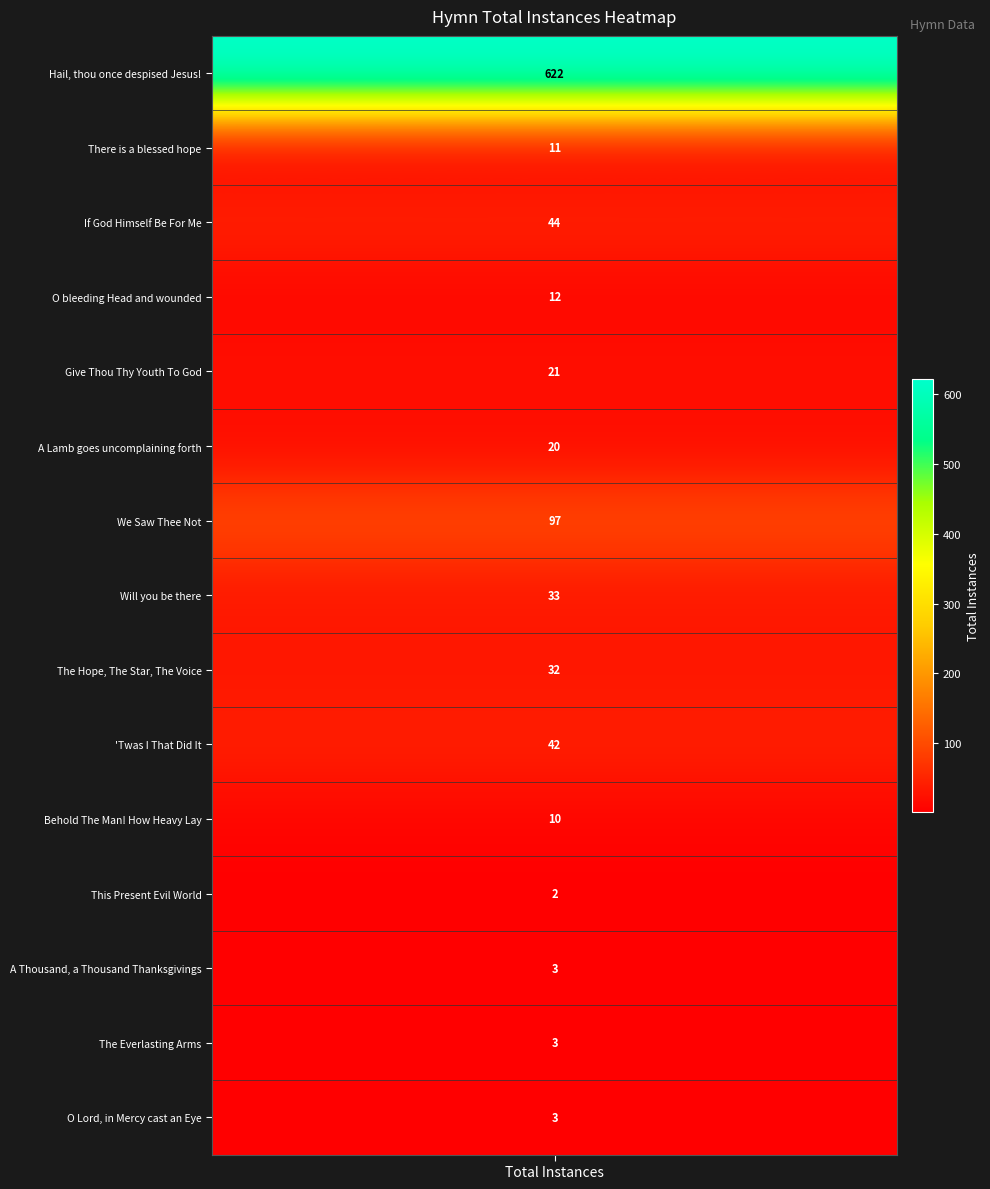

How many values are below 20?

7